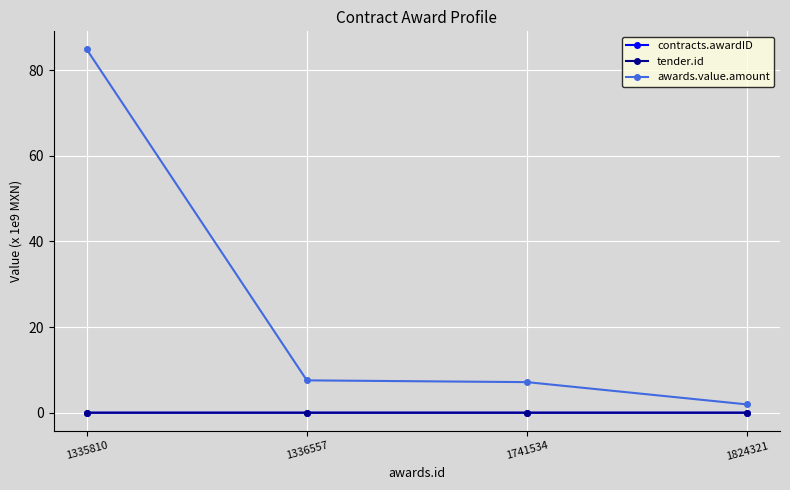

Is this an area chart (filled region under the line)?

No